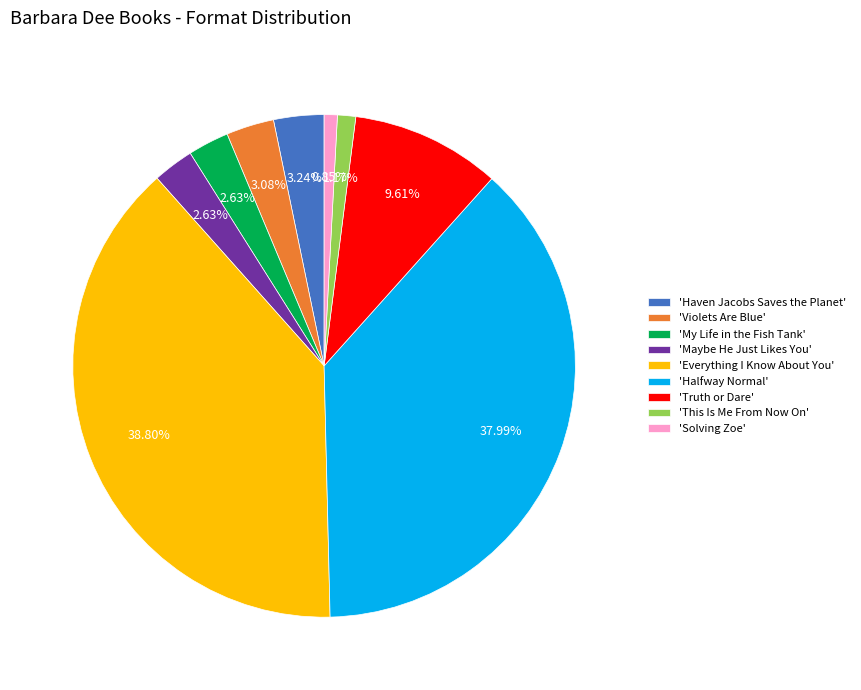

Between 'Everything I Know About You' and 'Solving Zoe', which is larger?

'Everything I Know About You'